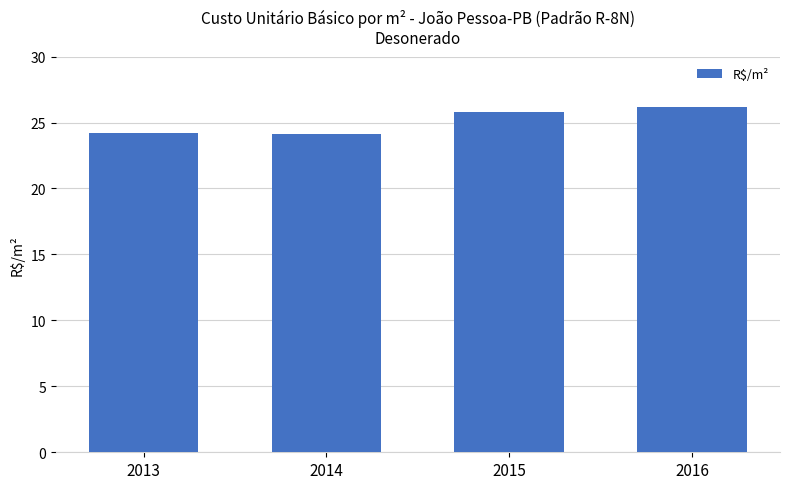

What is the value of the 2nd bar from the left?

24.1